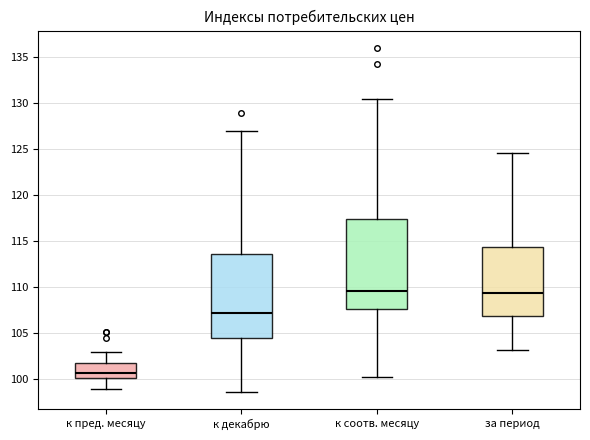

Reading left to right, transcribe this box plot: for each box, give where its median line is, the range the box spans, and where its two whiskers end, as read against the y-axis. The values are not printed on the chart, so give them approximately, as read against the axis.

к пред. месяцу: median 100.5, box 100.0 to 101.5, whiskers 99.0 to 103.0
к декабрю: median 107.0, box 104.5 to 113.5, whiskers 98.5 to 127.0
к соотв. месяцу: median 109.5, box 107.5 to 117.5, whiskers 100.0 to 130.5
за период: median 109.5, box 107.0 to 114.5, whiskers 103.0 to 124.5